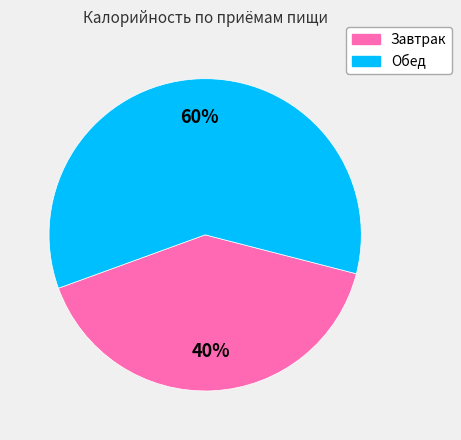

What percentage is the Завтрак slice, to the nearest percent?

40%